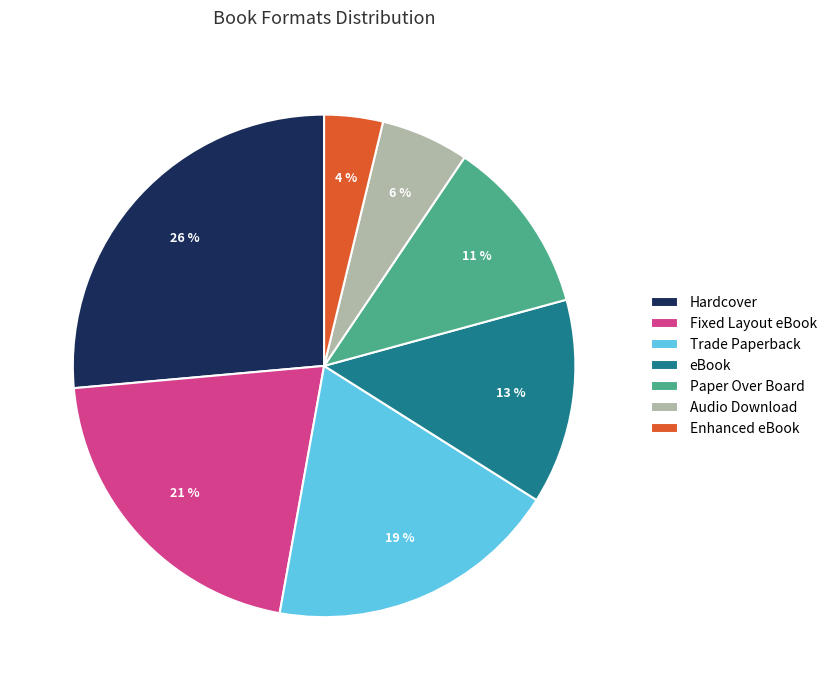

To the nearest percent, what is the average slice percentage?

14%